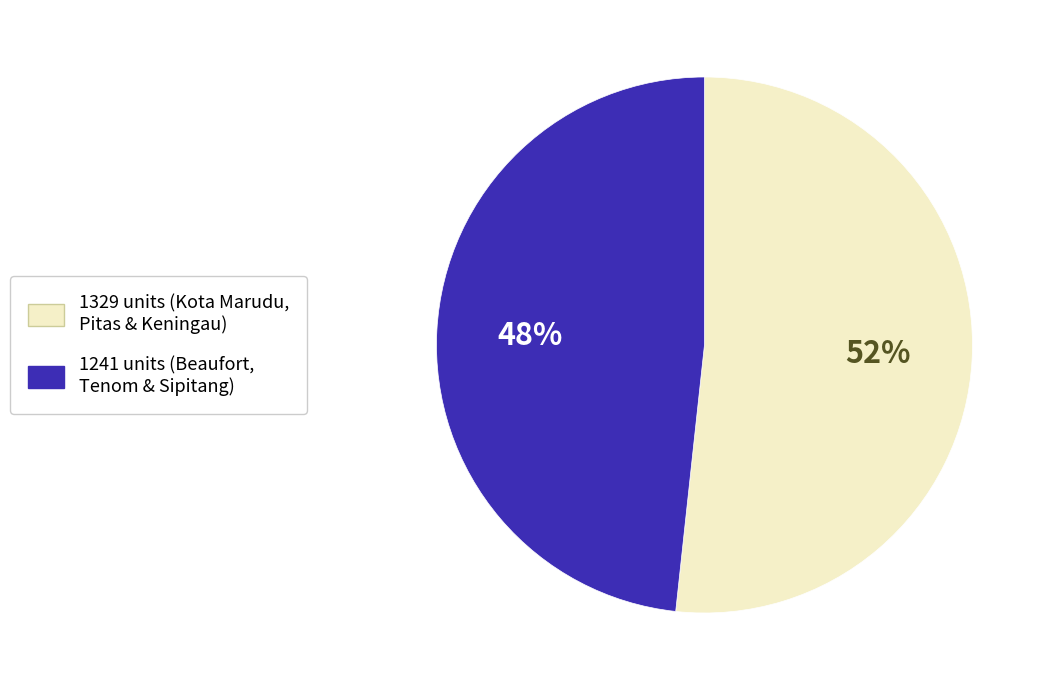

Is there a majority slice in this chart?

Yes